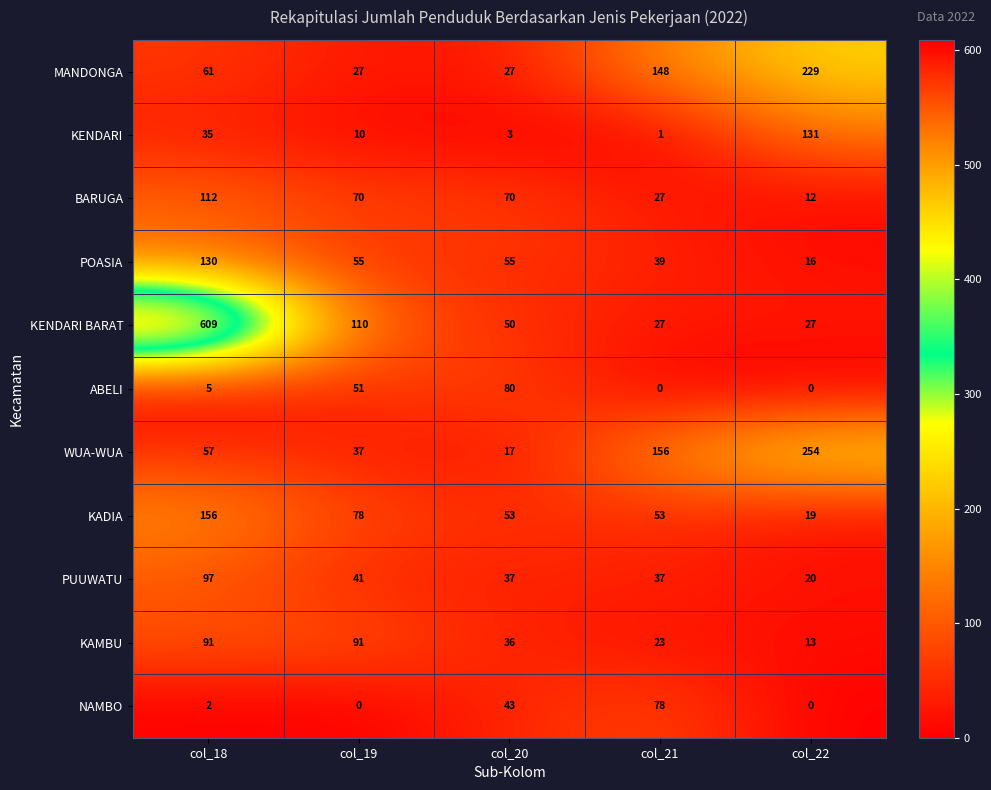

Which label corresponds to the largest value in the chart?

col_18